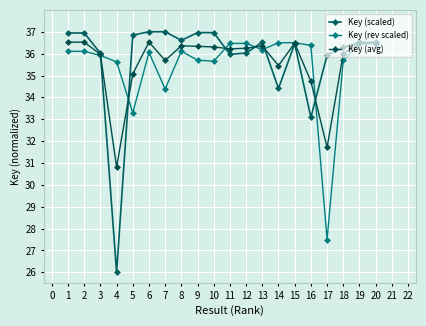

Where do Key (avg) and Key (scaled) first cross each other?

3 and 4